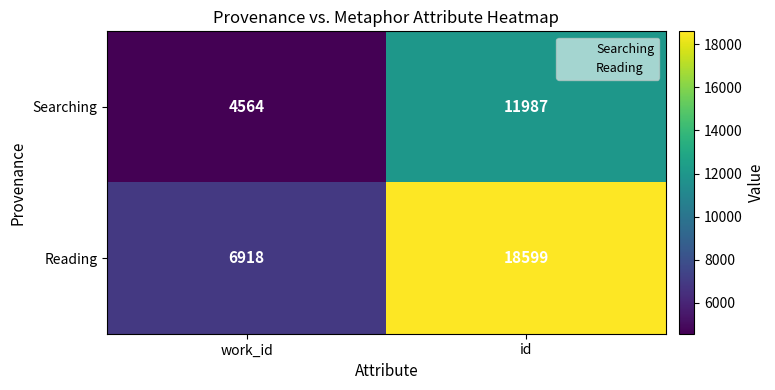

Rank the series by their maximum value, from highest to lowest.

Reading, Searching